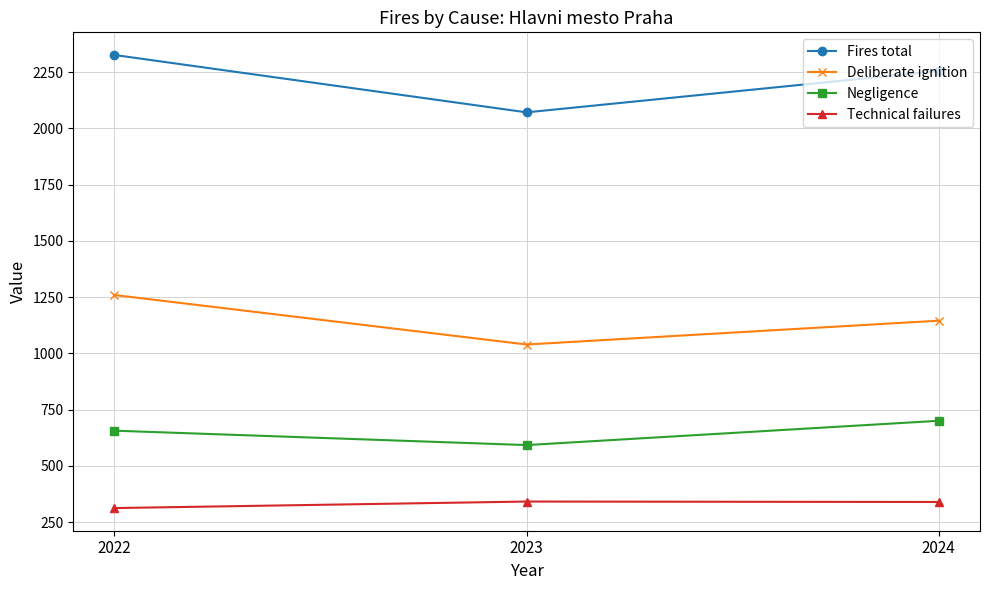

What are all the series names shown in the legend?

Fires total, Deliberate ignition, Negligence, Technical failures